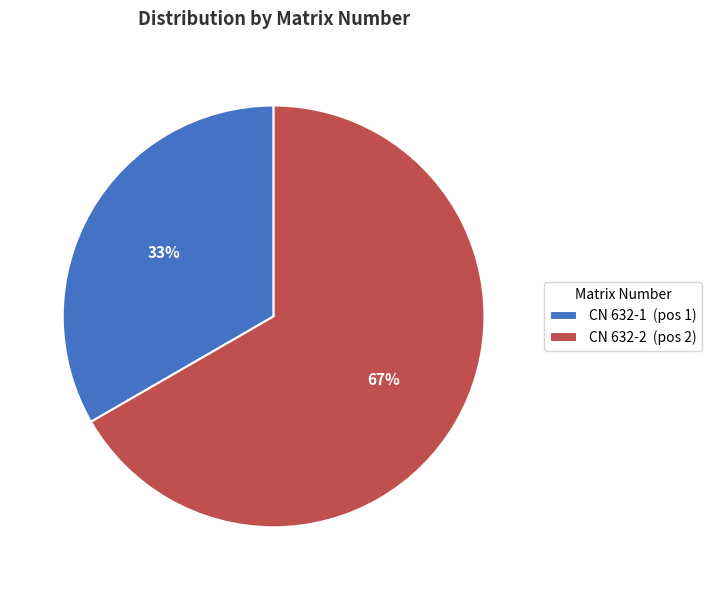

True or false: CN 632-2 accounts for 59% of the total.

False